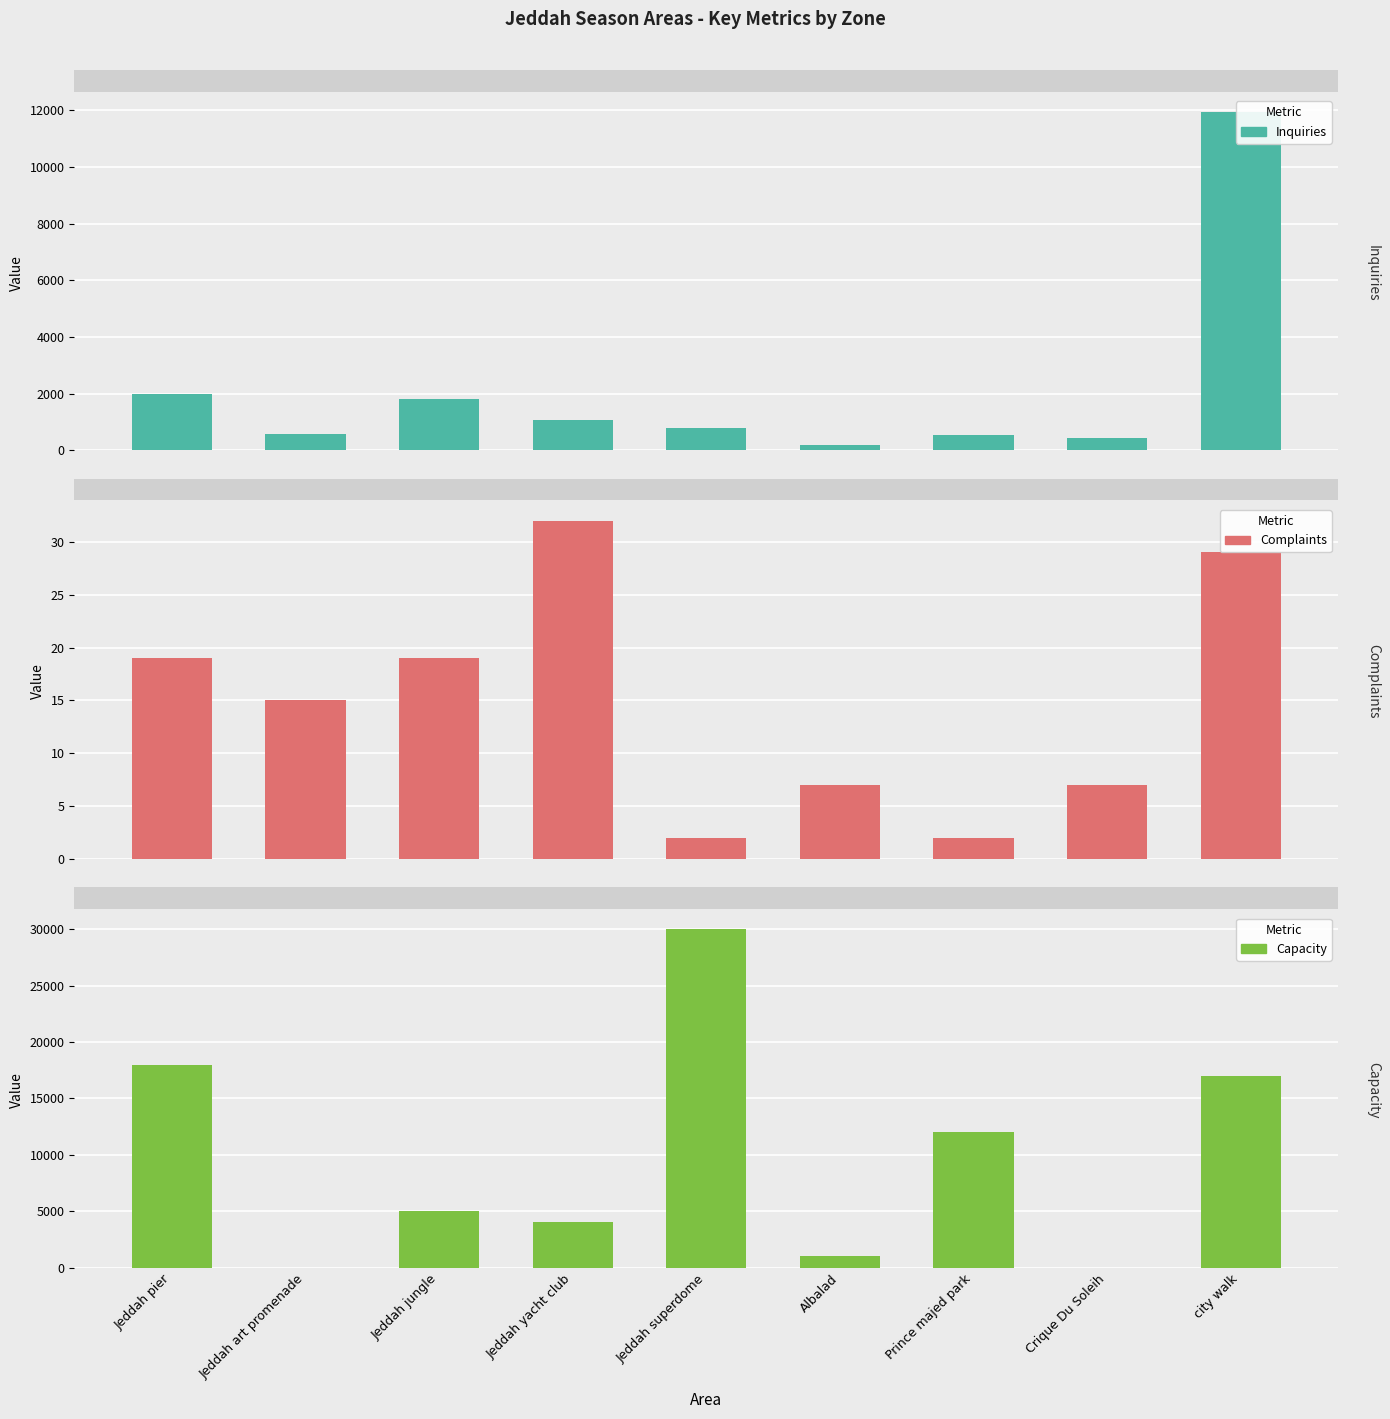

What is the value of the Inquiries bar at the 4th from the left?

1073